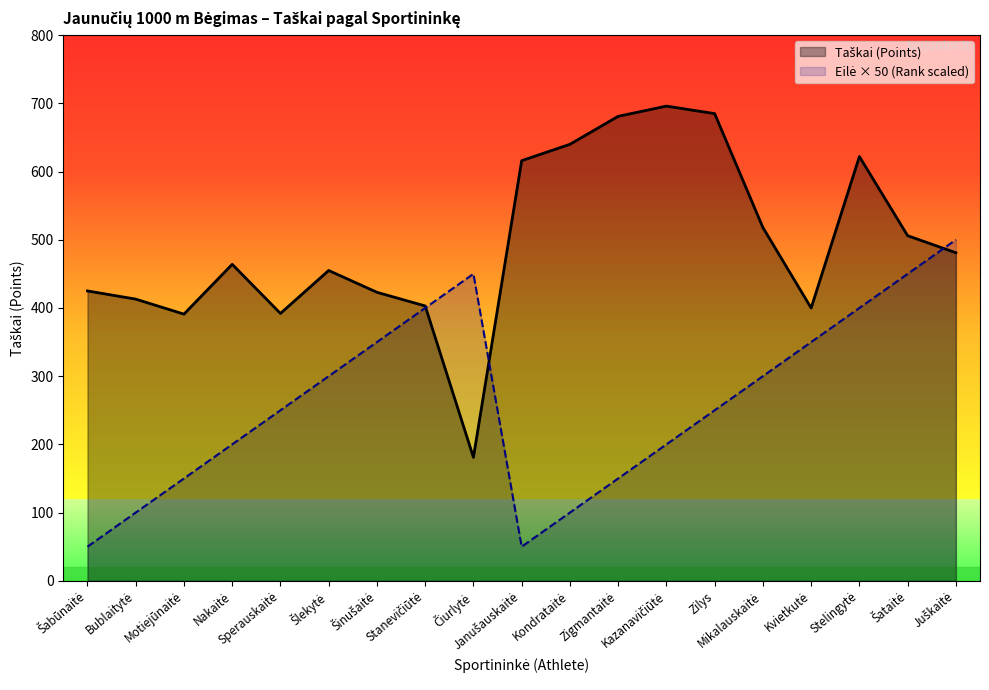

Where does the Eilė (Rank) series first go above 250?

Šlekytė